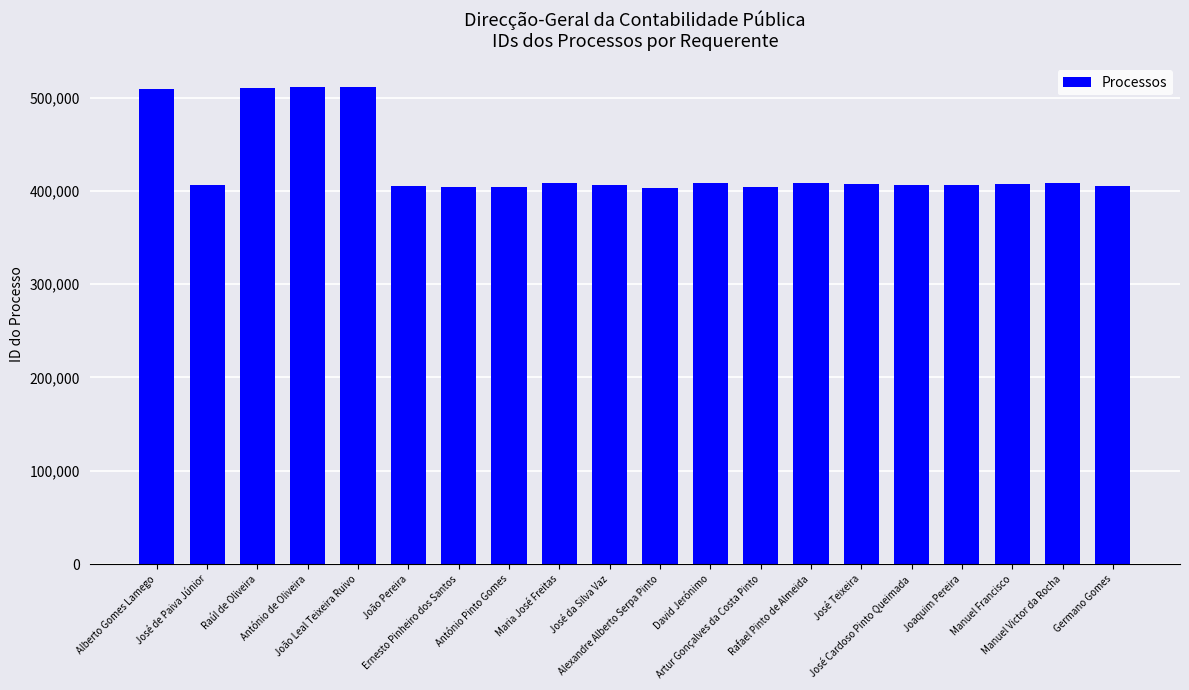

What is the smallest value displayed?

402590